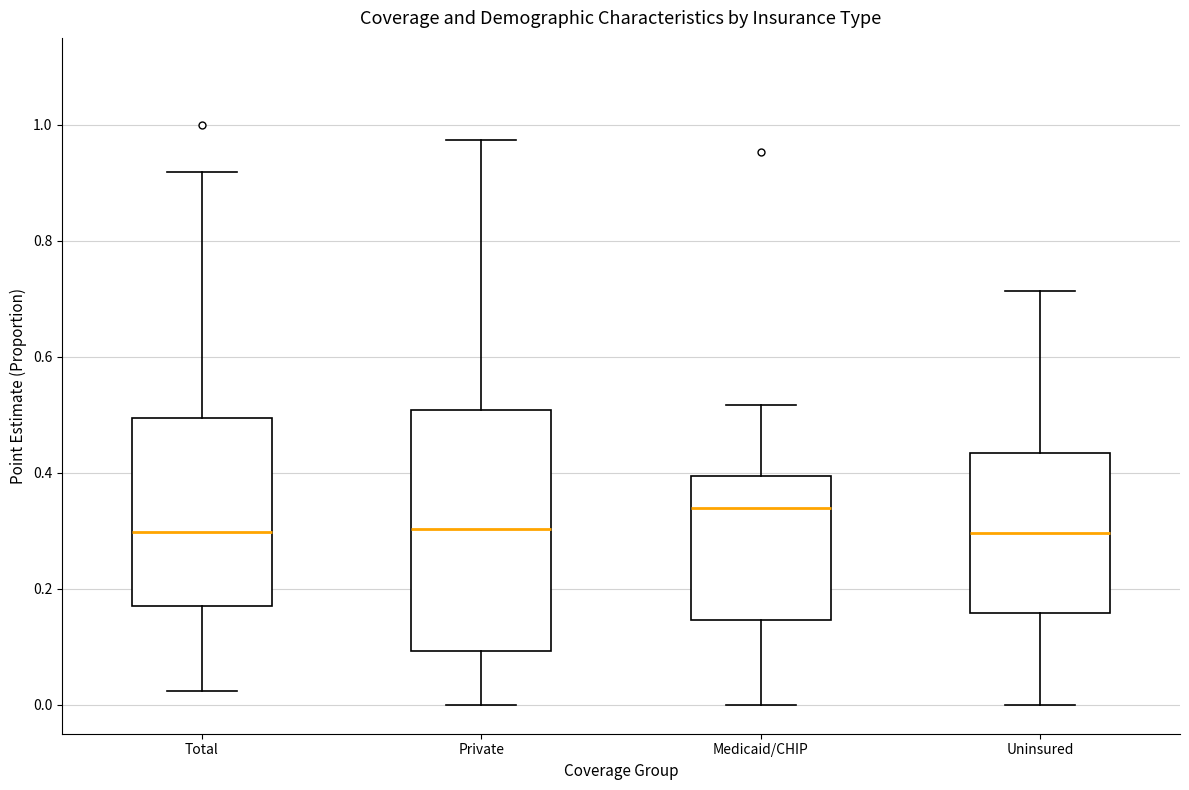

Where is the upper edge of the box for Uninsured on the y-axis? The values are not printed on the chart, so give them approximately, as read against the axis.

0.44